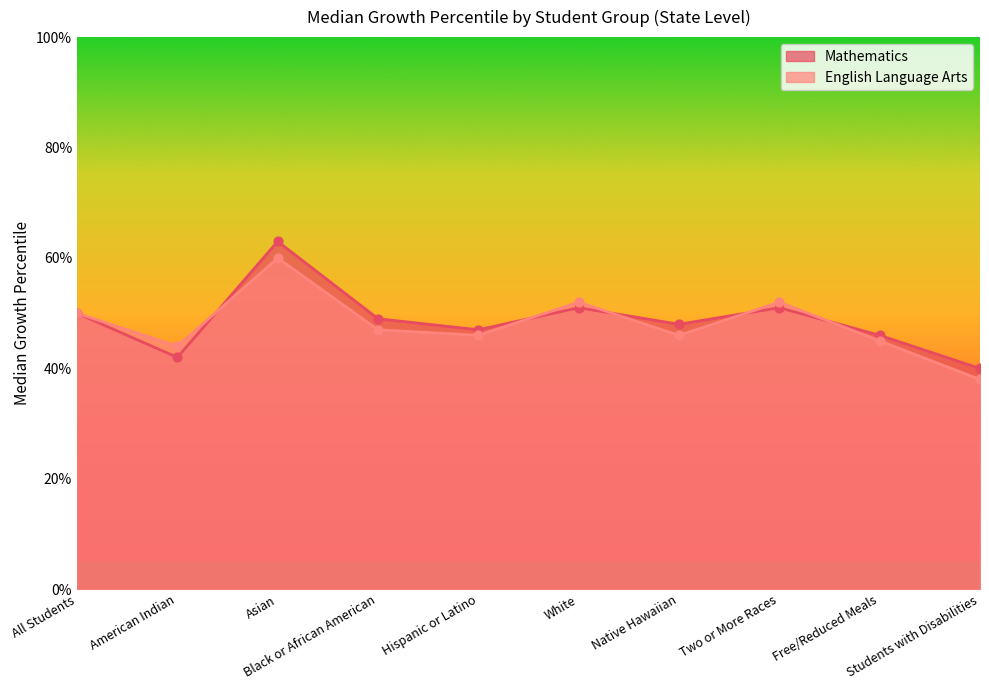

Which series has the largest Y range (max minus min)?

Mathematics